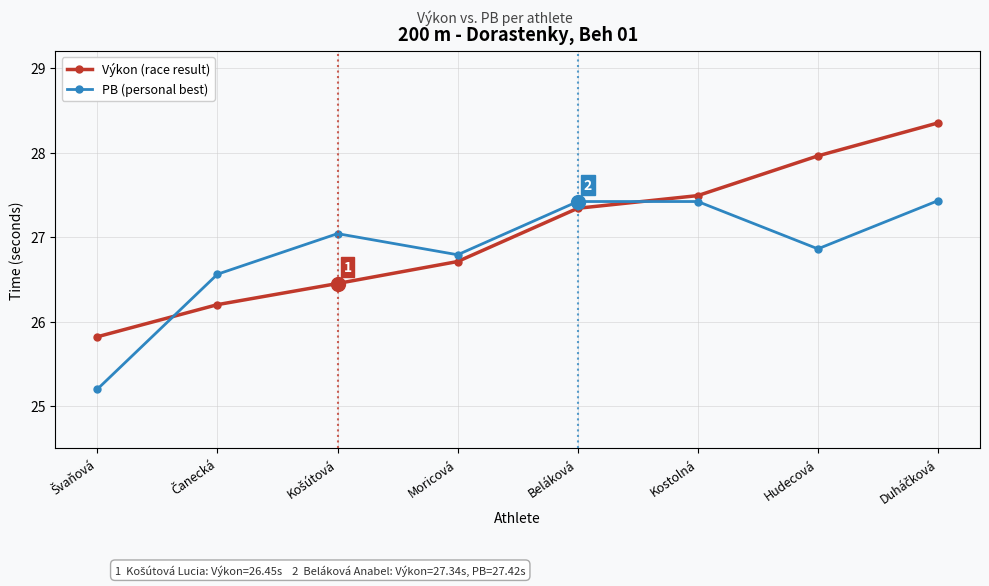

How many series are shown in this chart?

2